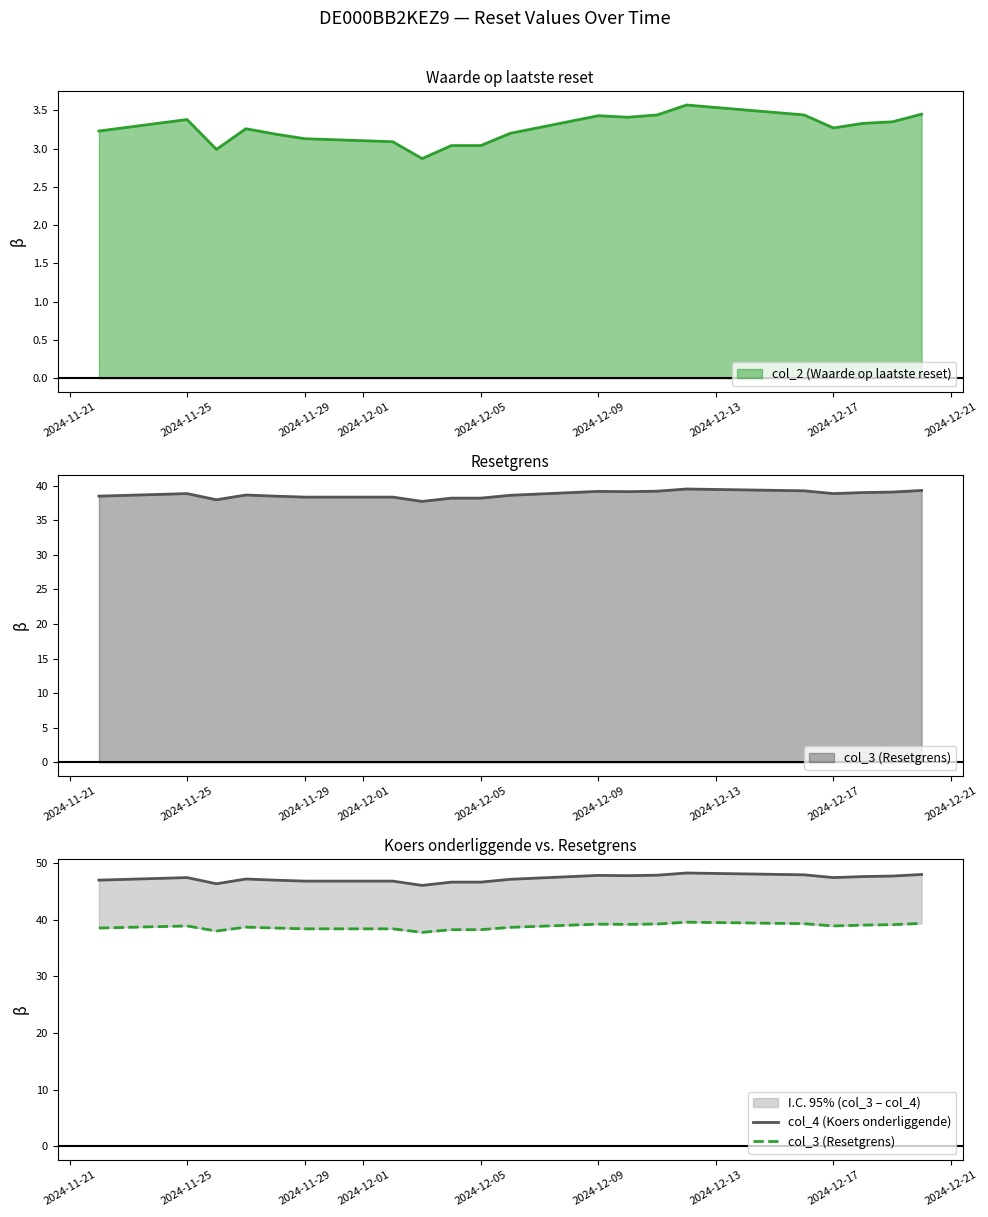

Is it true that col_2 (Waarde op laatste reset) equals 1.6 at 2024-11-25?

False